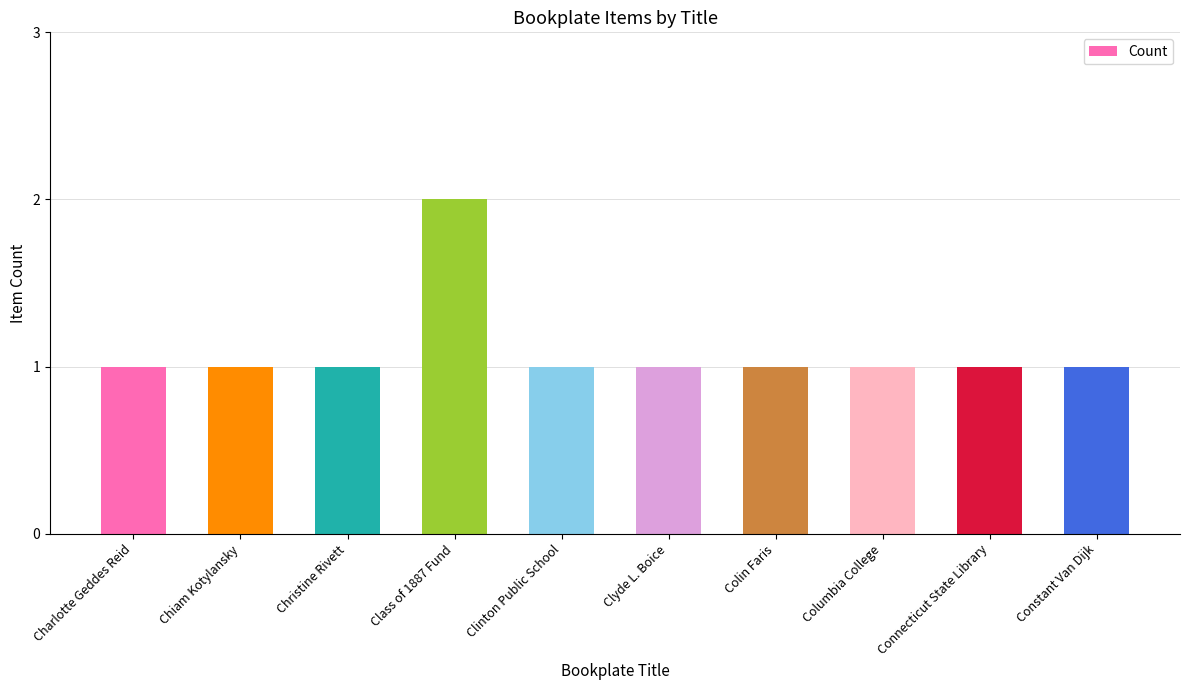

What is the label of the 2nd bar from the left?

Chiam Kotylansky